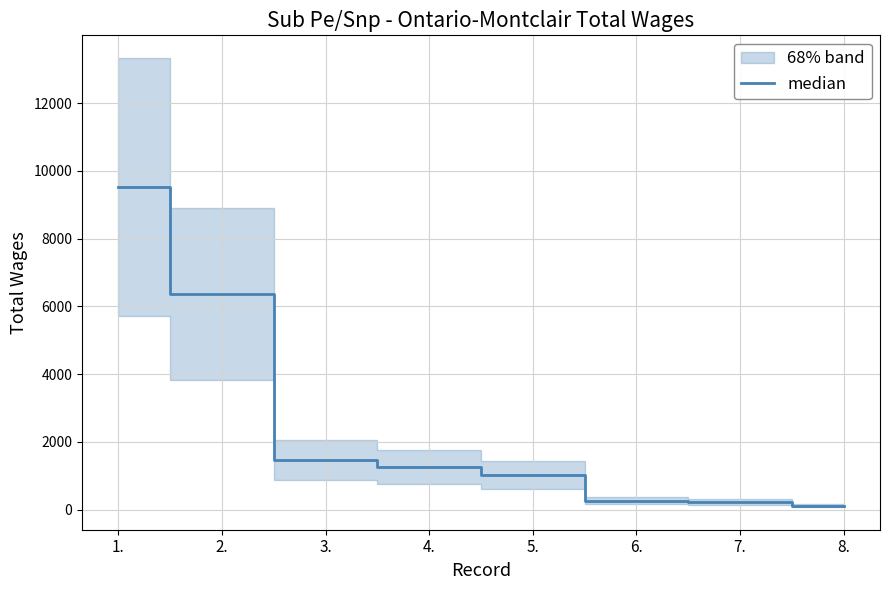

Reading right to left, list all the values displayed in this chart.

121	236	260	1033	1262	1469	6357	9524